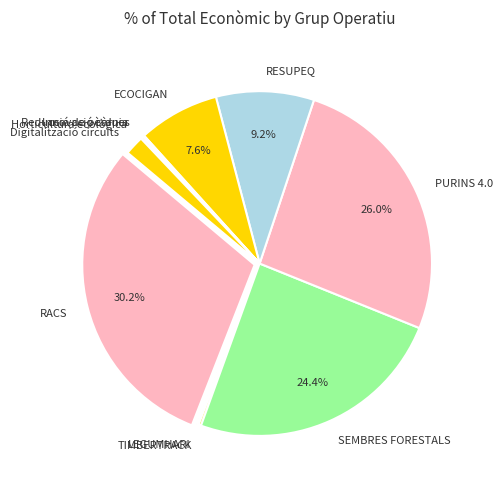

Which has a higher value, ECOCIGAN or RACS?

RACS